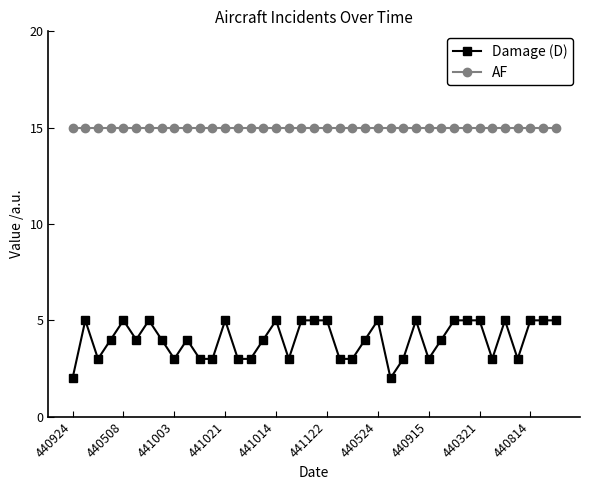

How many data points does each series have?

39